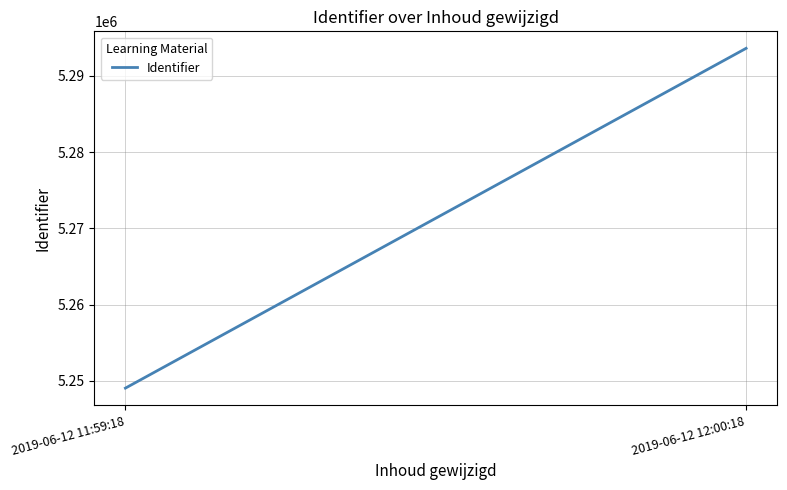

What is the label of the 2nd point from the left?

2019-06-12 12:00:18